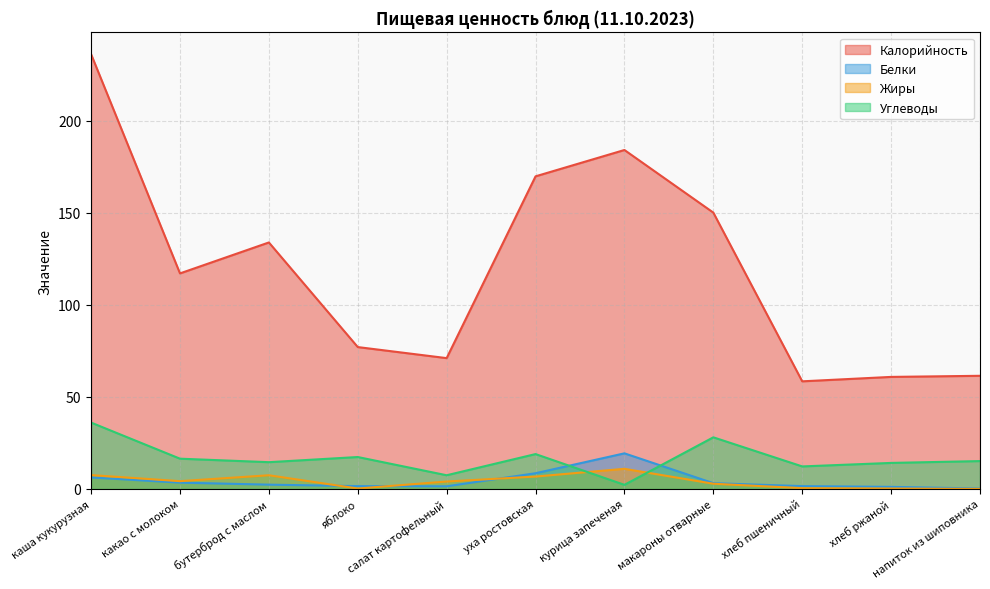

What is the label of the 4th point from the right?

макароны отварные